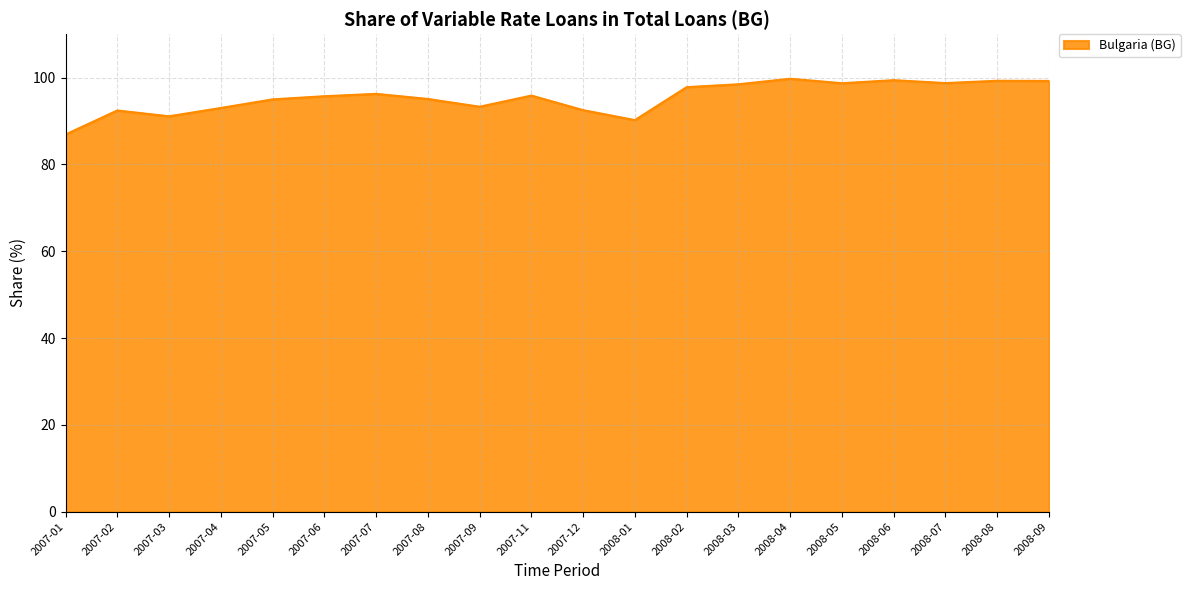

Which category has the lowest value across all series?

2007-01